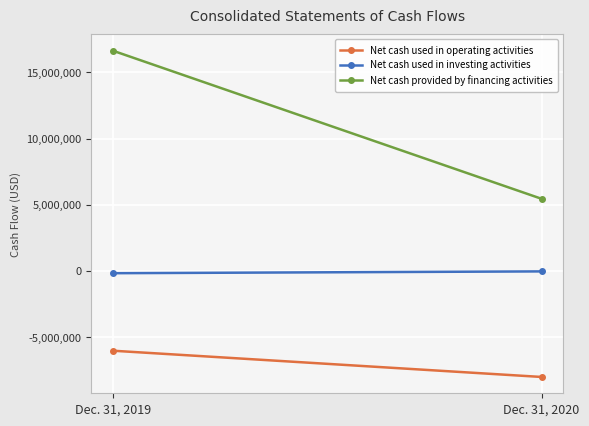

Read the Net cash provided by financing activities value at Dec. 31, 2020, to the nearest 50.

5451900